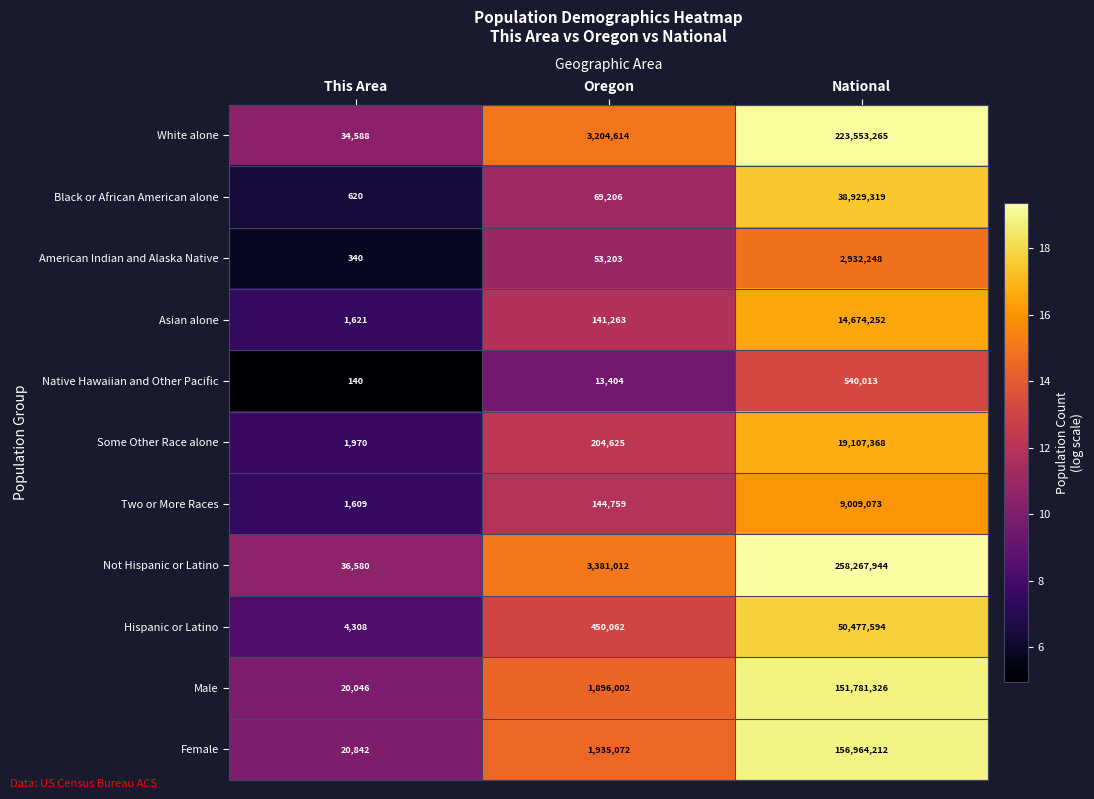

Count the number of categories in the chart.

3